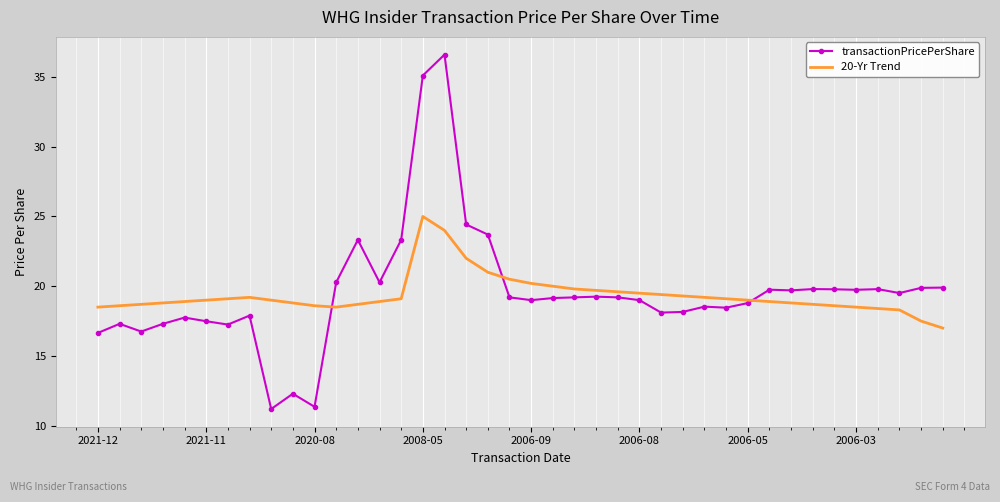

What are all the series names shown in the legend?

transactionPricePerShare, 20-Yr Trend